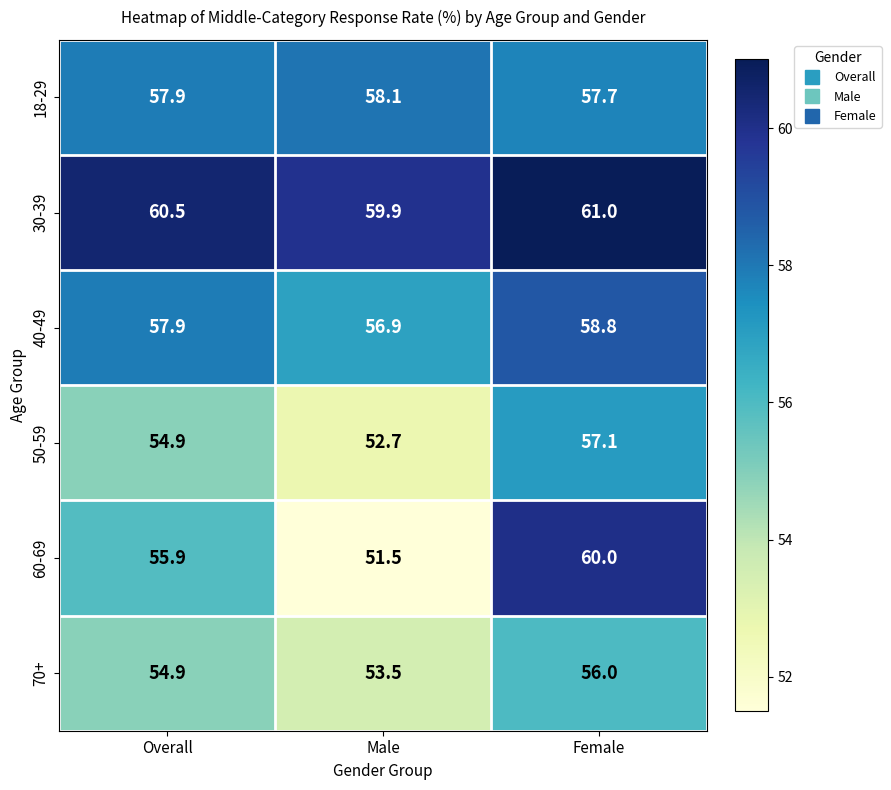

What is the maximum value for 70+?

56.0